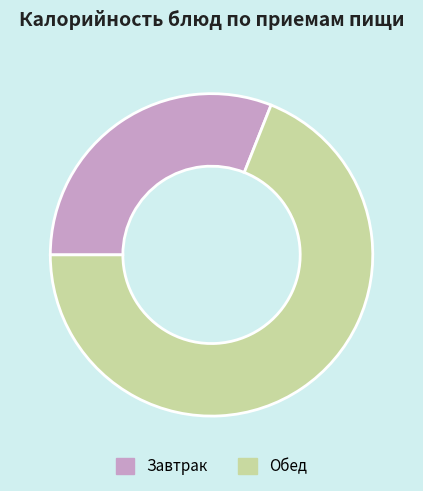

Do Завтрак and Обед together represent more than half of the pie?

Yes